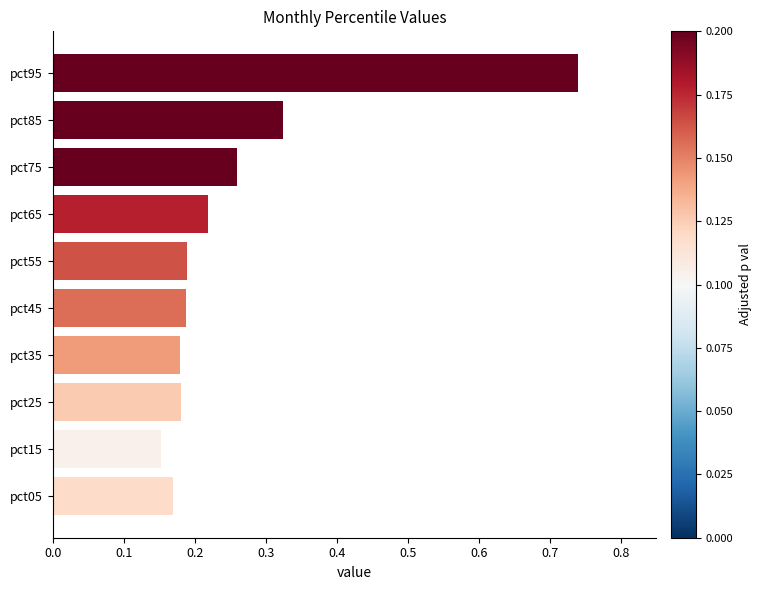

Are the bars grouped side by side (vs. stacked)?

No